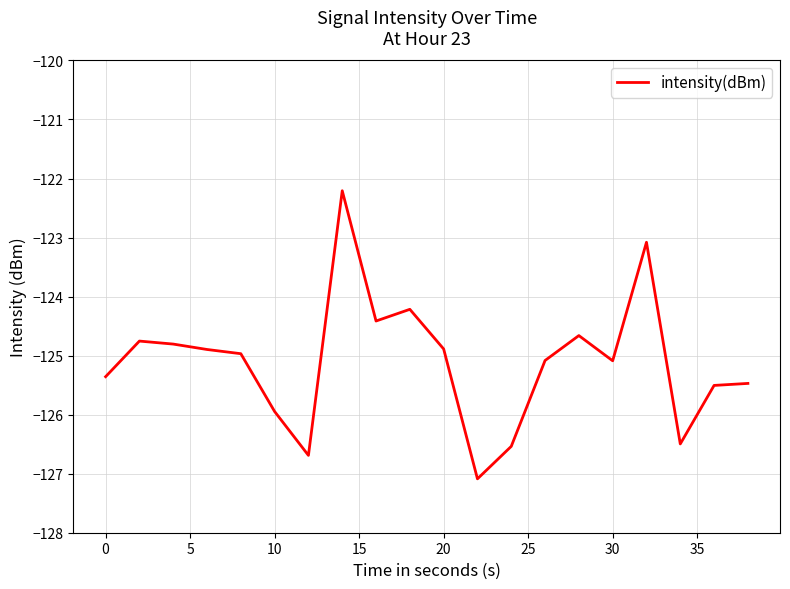

Reading left to right, list all the values displayed in this chart.

-125.4	-124.8	-124.8	-124.9	-125.0	-125.9	-126.7	-122.2	-124.4	-124.2	-124.9	-127.1	-126.5	-125.1	-124.7	-125.1	-123.1	-126.5	-125.5	-125.5